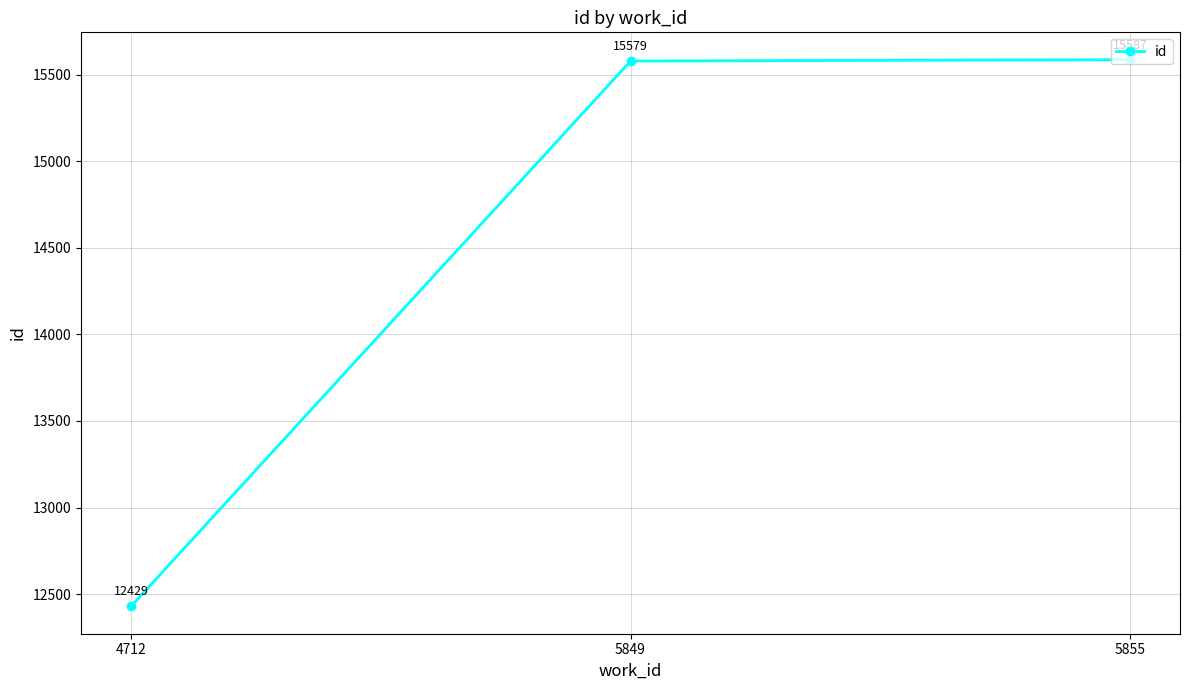

True or false: the data shows 22066 at 5849.

False